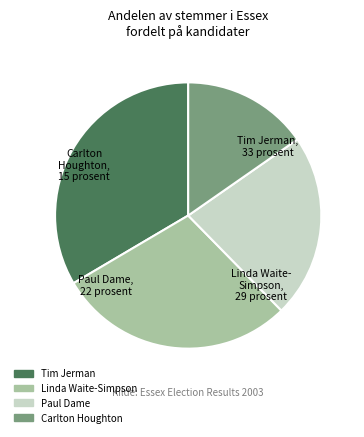

Rank the categories by value from lowest to highest.

Carlton Houghton, Paul Dame, Linda Waite-Simpson, Tim Jerman